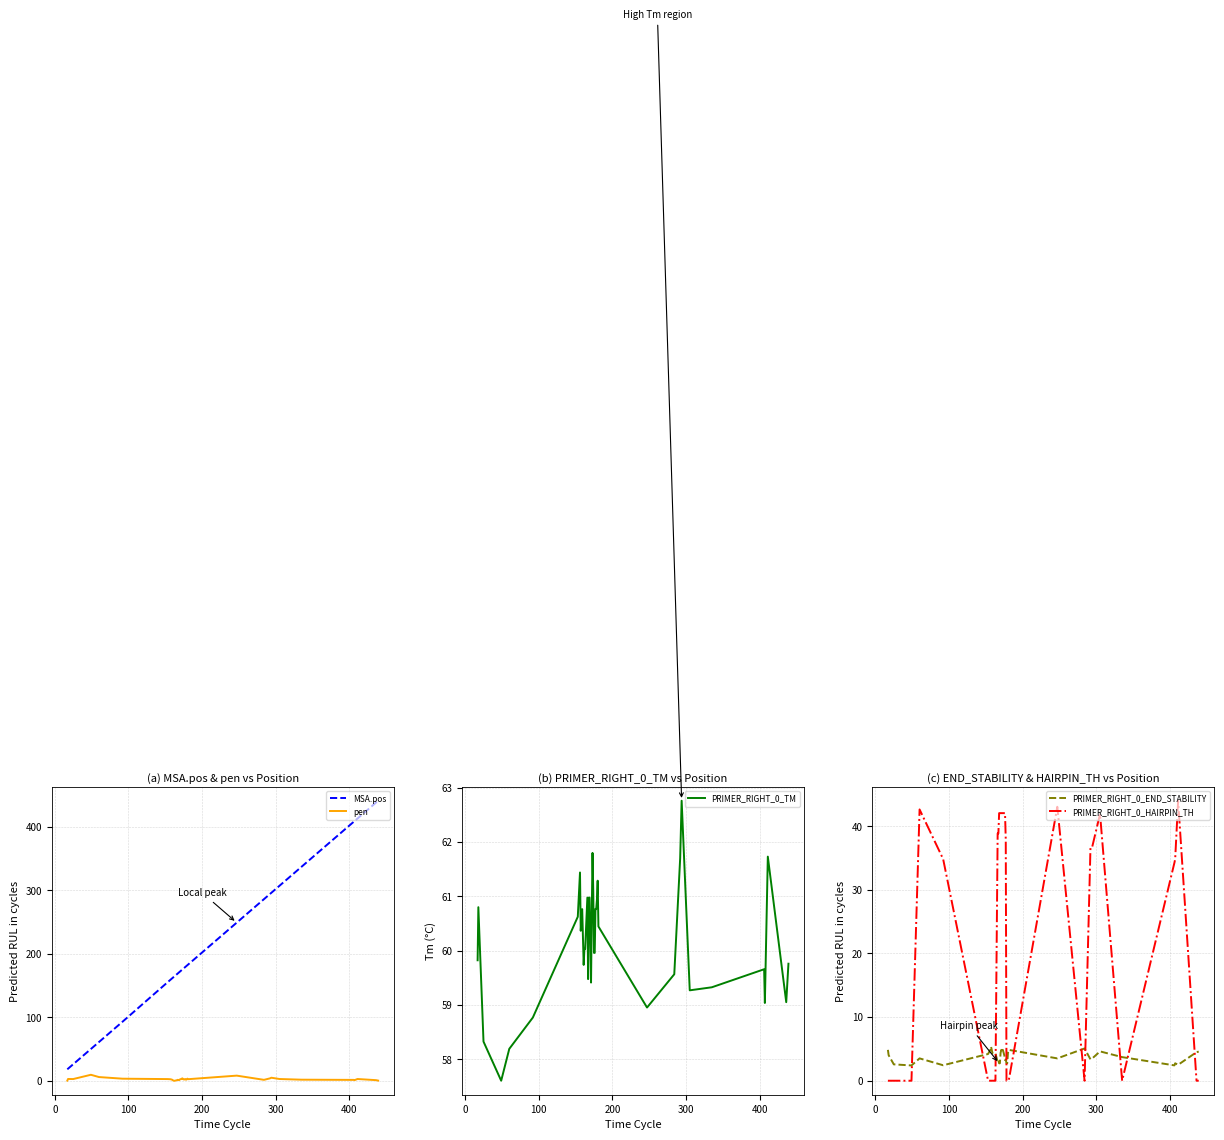

True or false: pen and MSA.pos cross at least once.

False